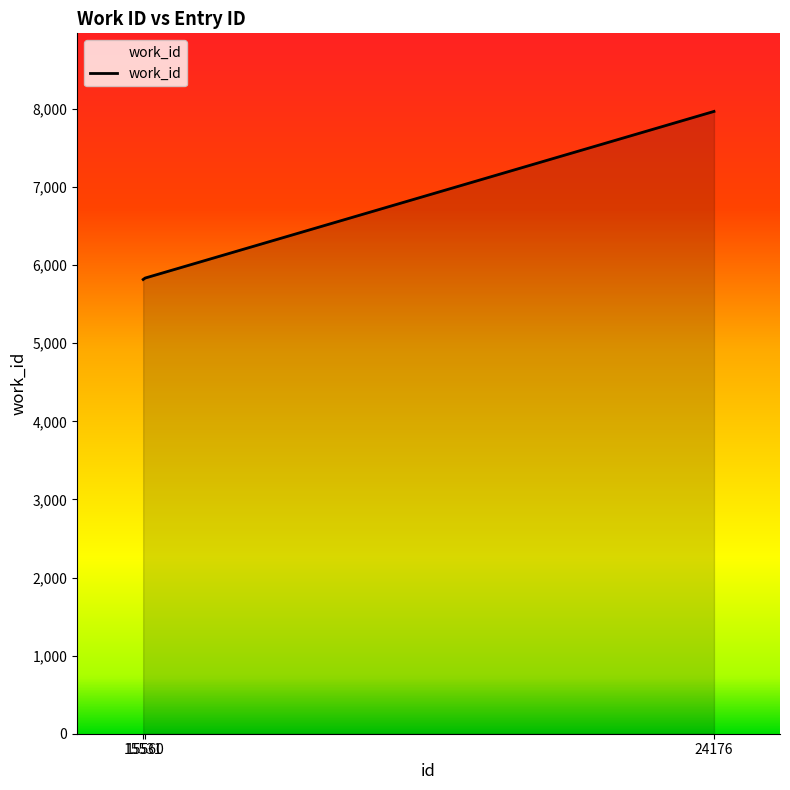

Does the chart have visible grid lines?

No